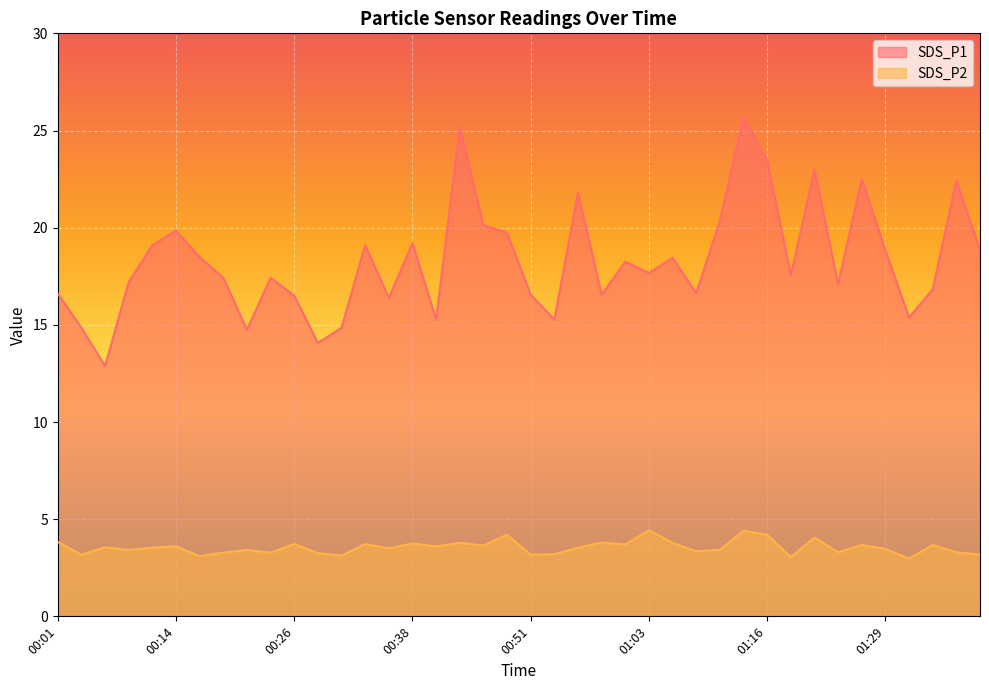

How many interior local peaks does the SDS_P2 series have?

14